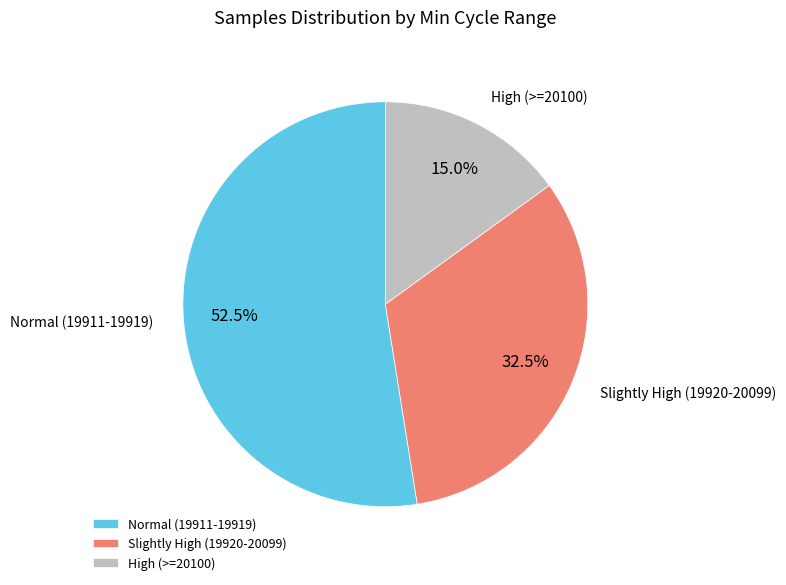

Is there any slice that represents more than half of the pie?

Yes